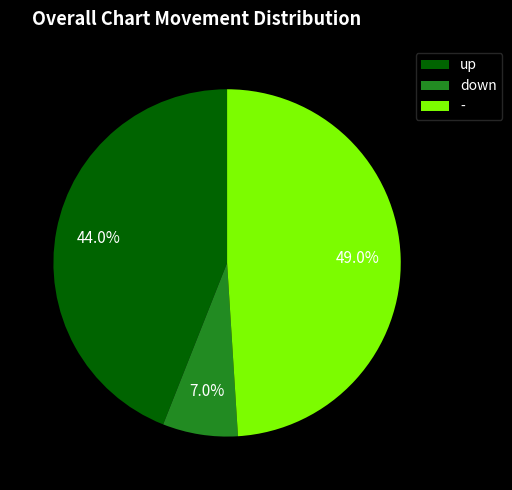

Does up represent more than half of the total?

No